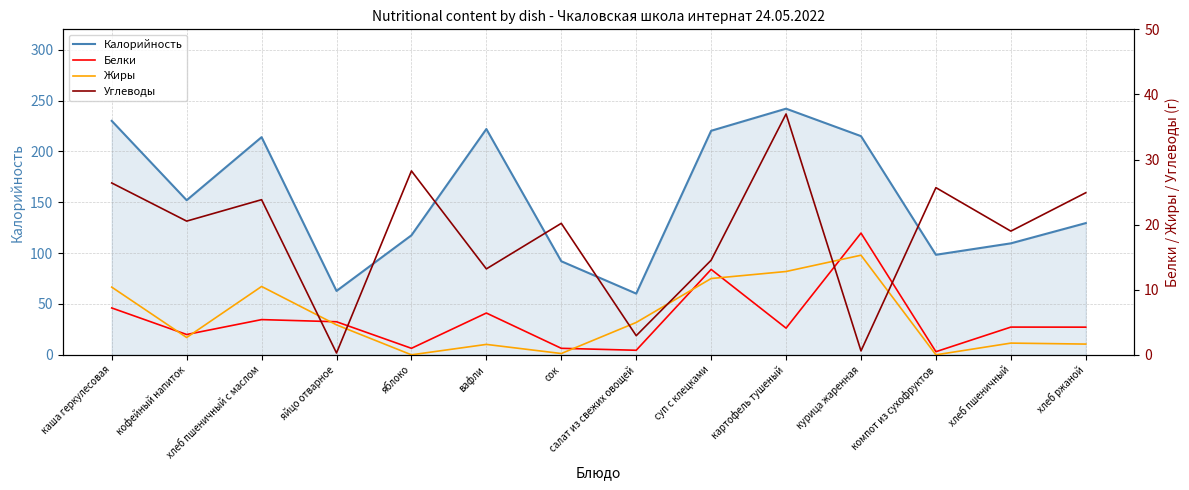

How many values in the Жиры series exceed 4?

7